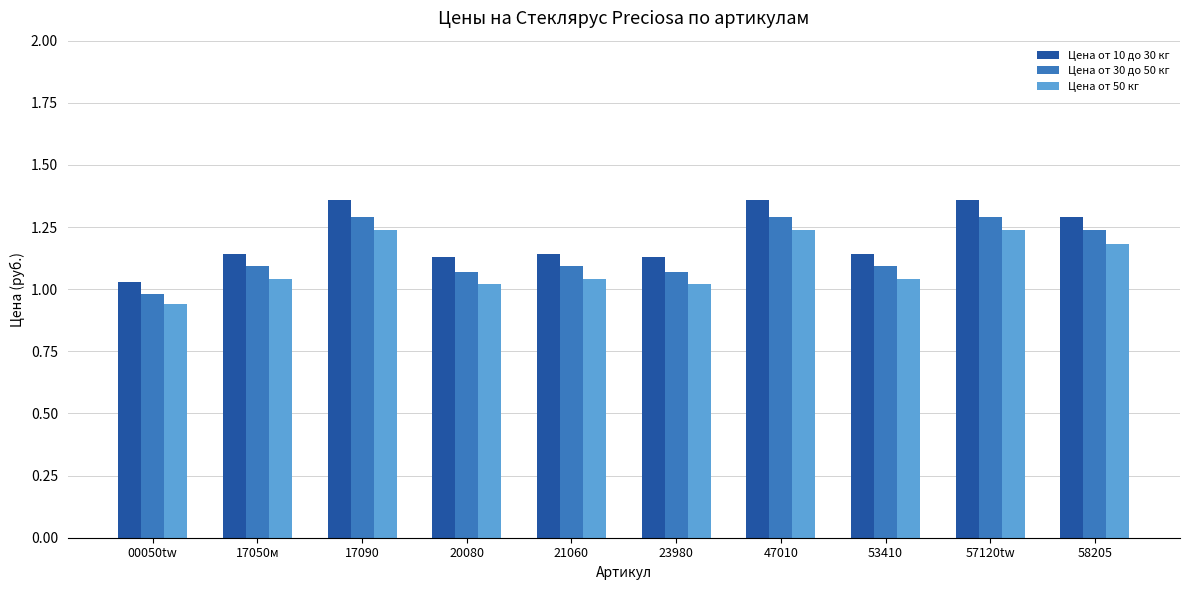

At 58205, list the series in order from smallest to largest.

Цена от 50 кг, Цена от 30 до 50 кг, Цена от 10 до 30 кг